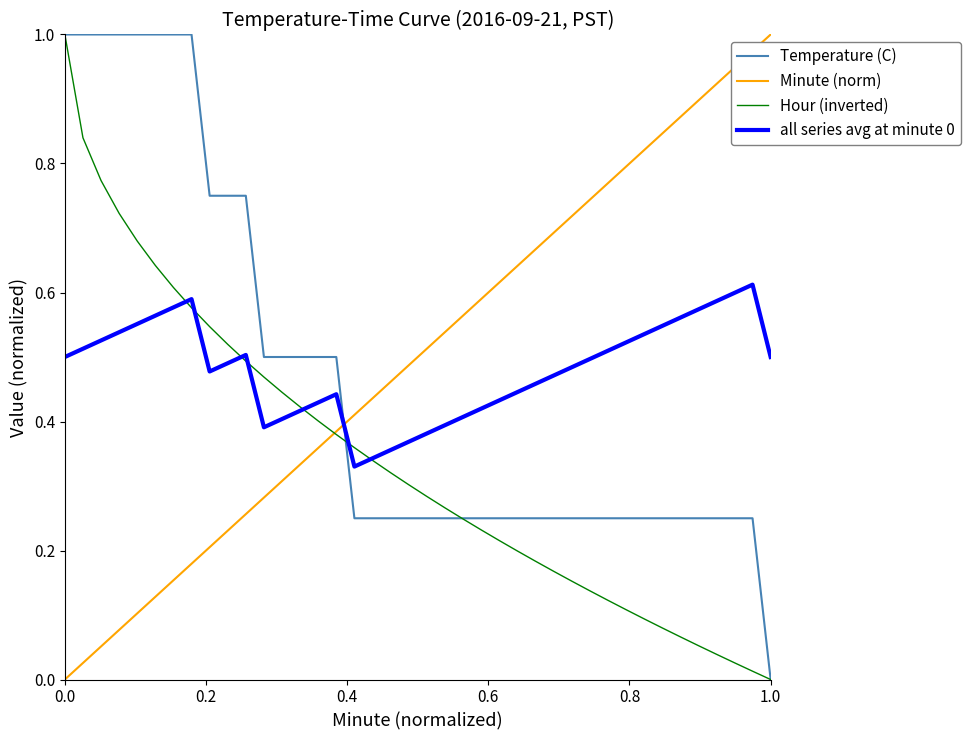

How many intersections are there between Minute (norm) and Temperature (C)?

1